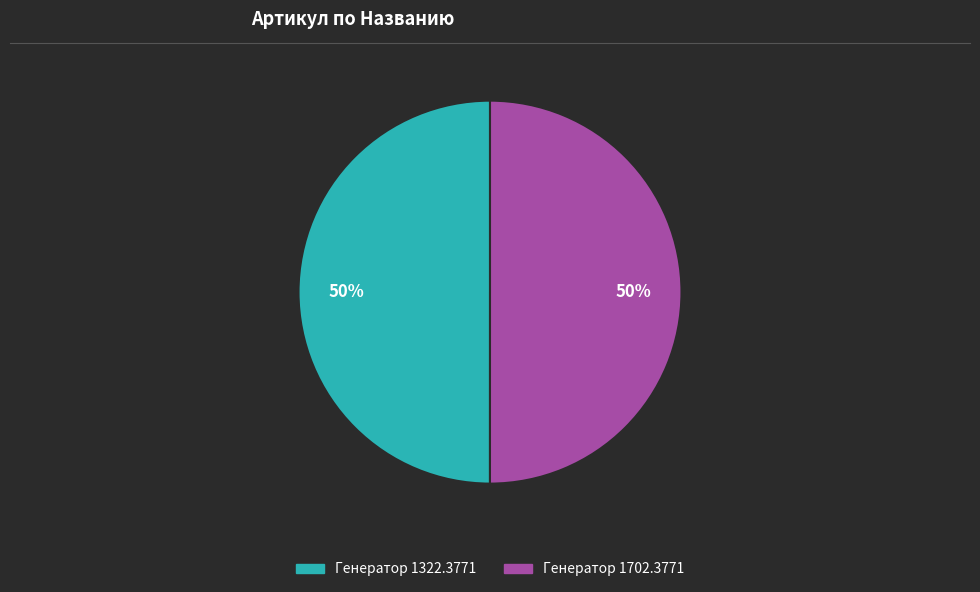

Do Генератор 1702.3771 and Генератор 1322.3771 together represent more than half of the pie?

Yes